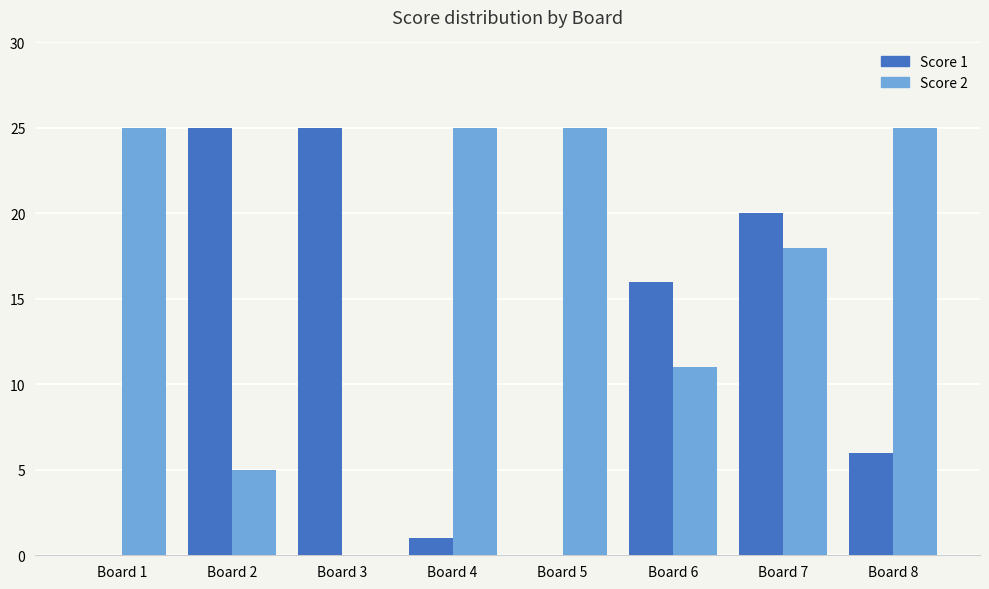

At which category is the sum across all series the highest?

Board 7